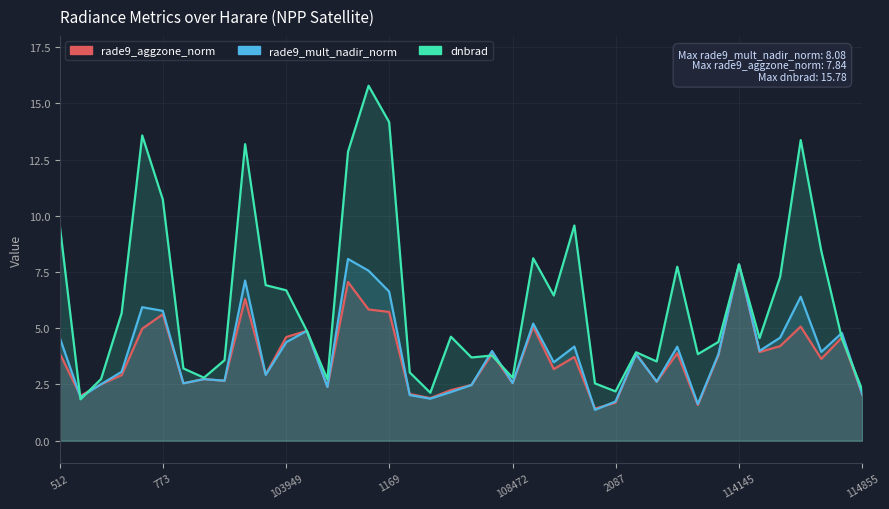

After their last crossing, which series has the higher values: rade9_aggzone_norm or rade9_mult_nadir_norm?

rade9_mult_nadir_norm